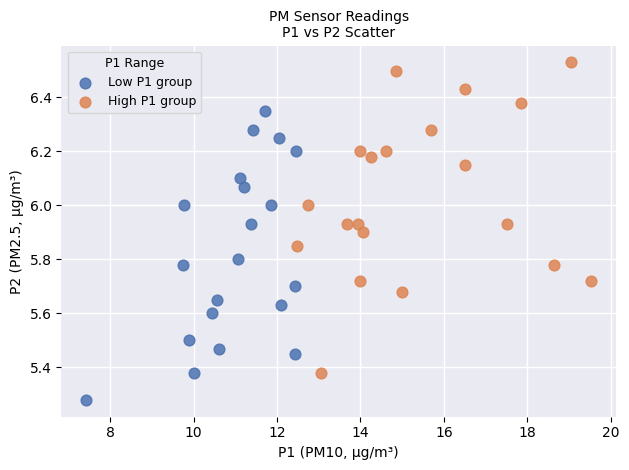

Which series contains the highest Y value?

High P1 group